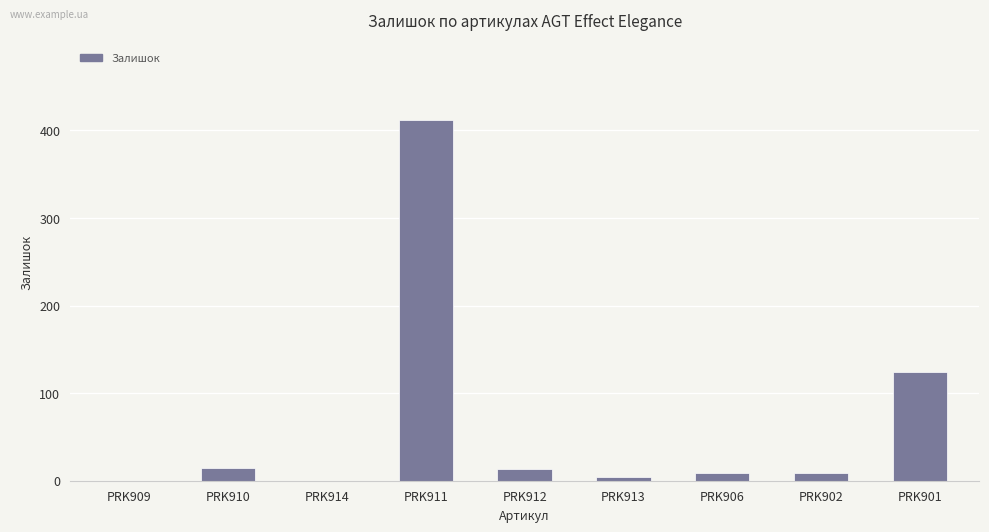

Count the number of data series in this chart.

1